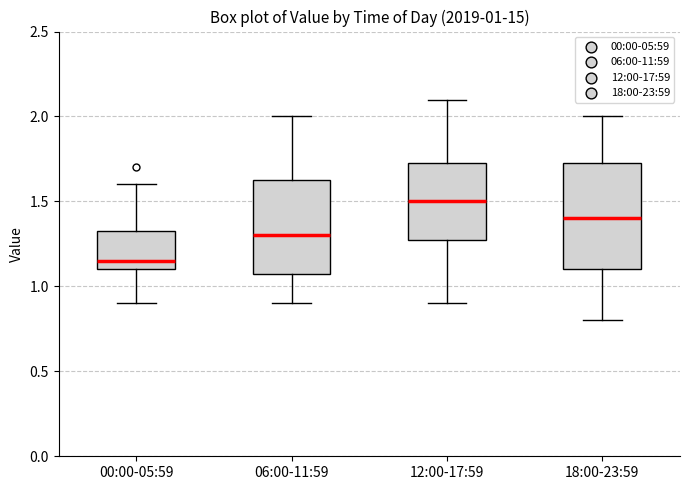

Which box's median line is the lowest?

00:00-05:59